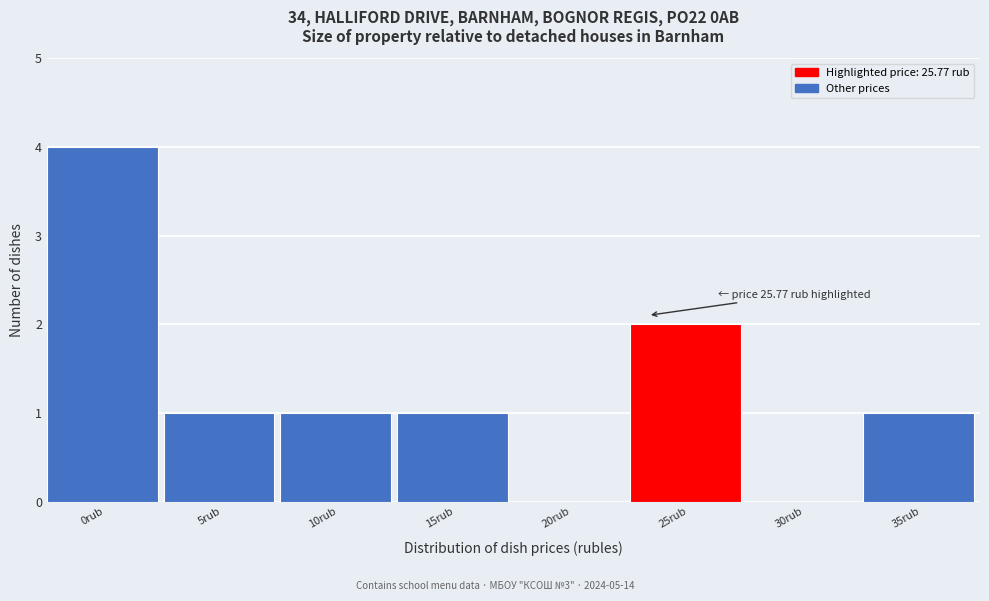

Reading right to left, transcribe all the data shown in this chart.

35rub=1	30rub=0	25rub=2	20rub=0	15rub=1	10rub=1	5rub=1	0rub=4